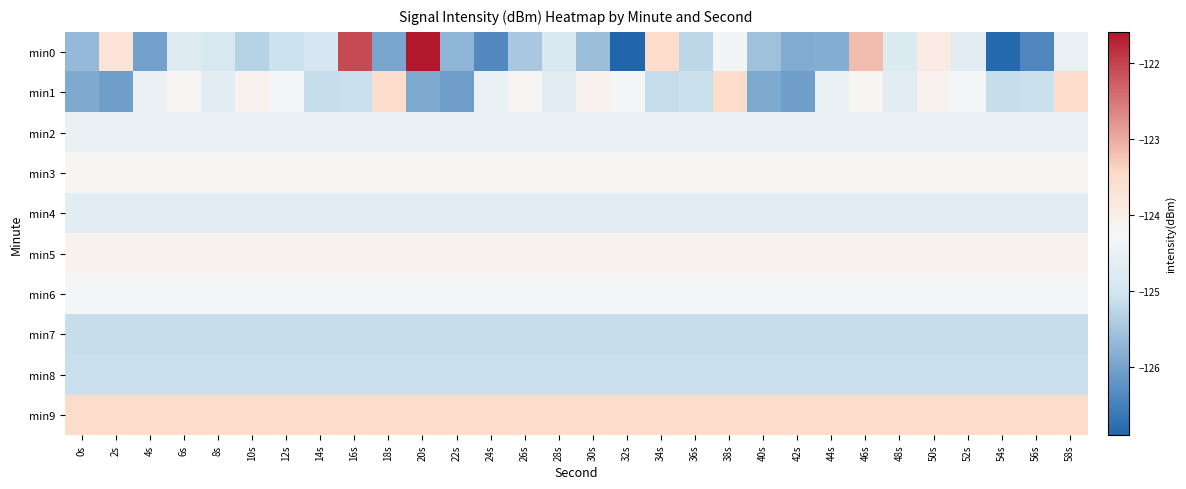

Rank the series by their maximum value, from lowest to highest.

min7, min8, min4, min2, min6, min3, min5, min1, min9, min0